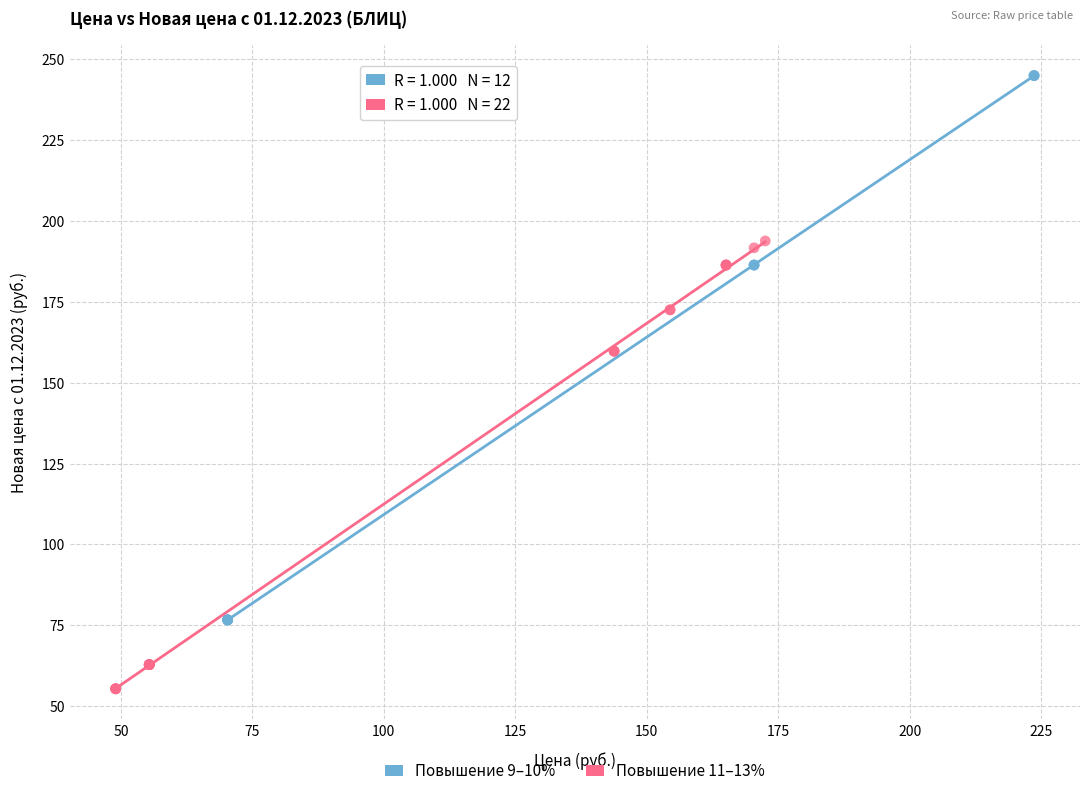

Which series contains the lowest Y value?

Повышение 11–13%